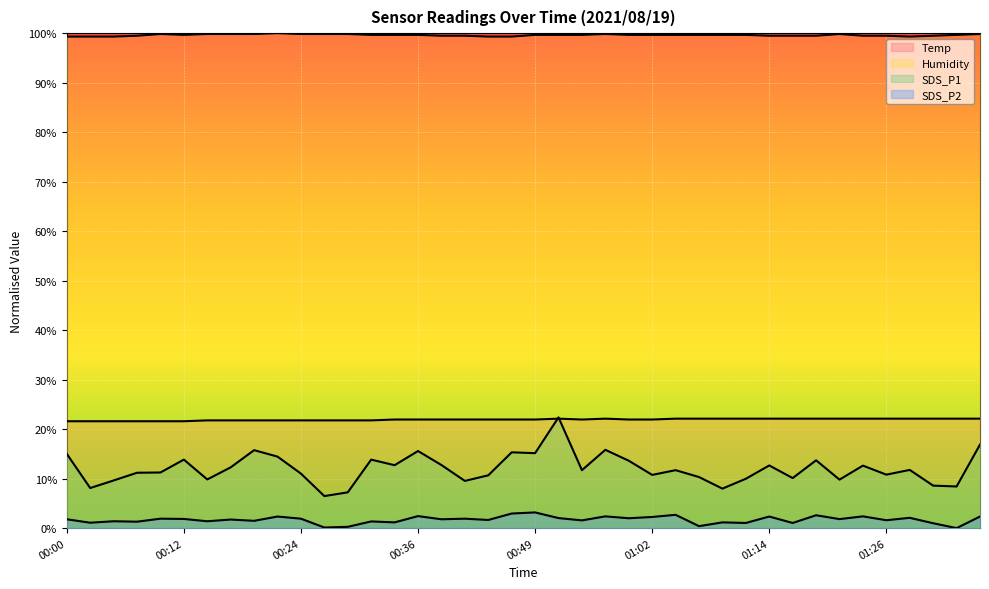

The Temp series shows 22.1 at 01:09. True or false?

True